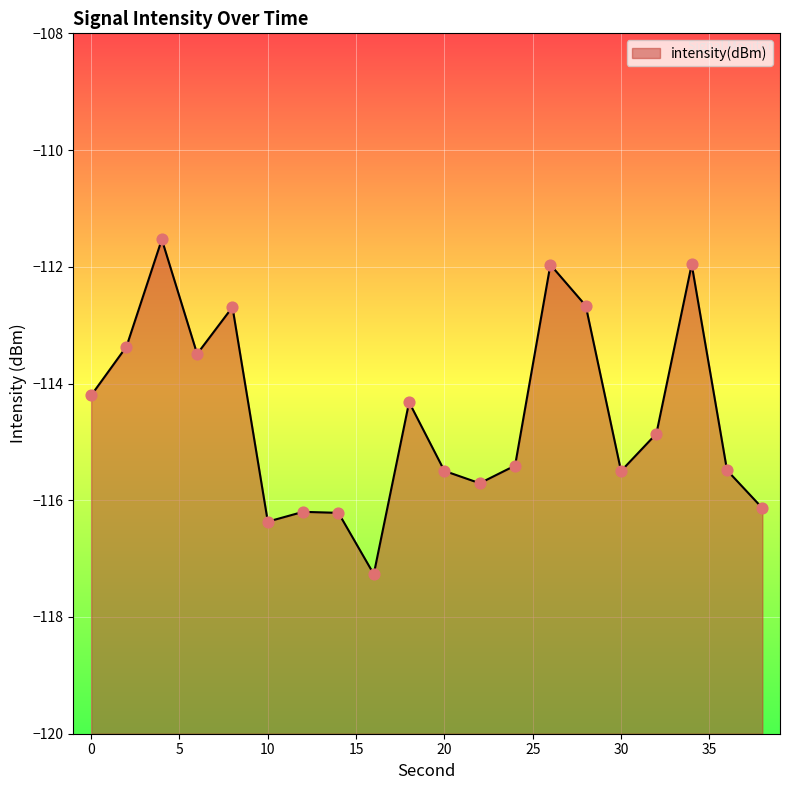

Between 24 and 2, which is larger?

2